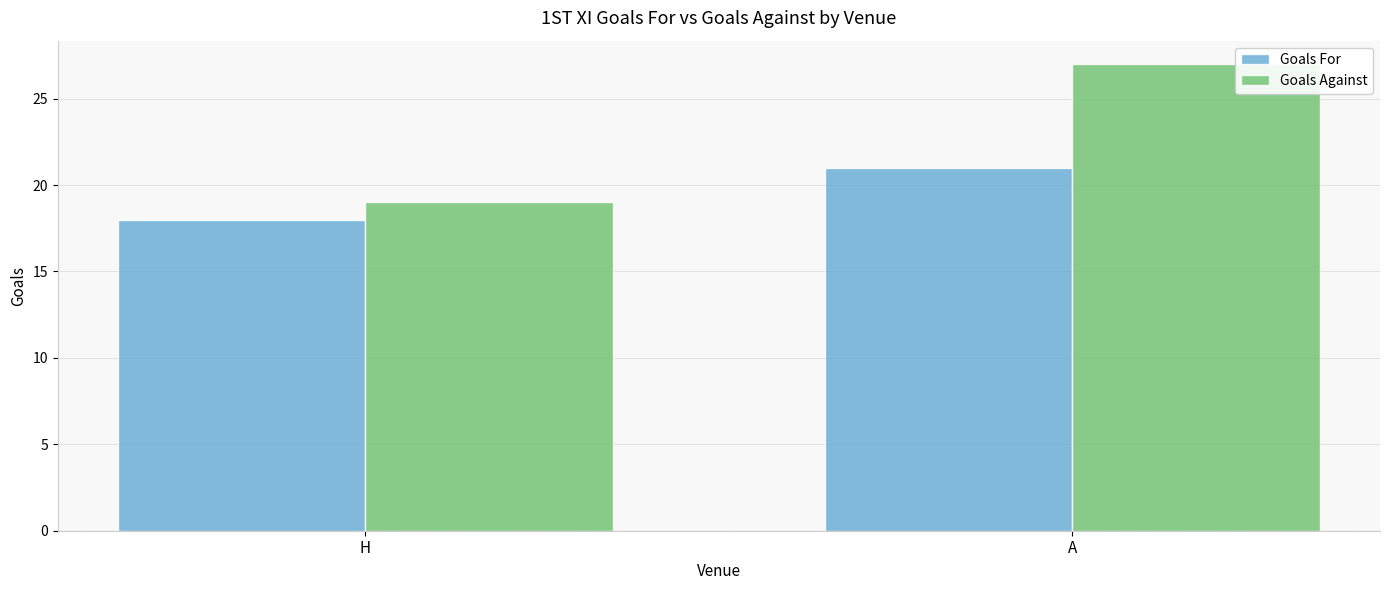

Rank the series by their average value, from highest to lowest.

Goals Against, Goals For